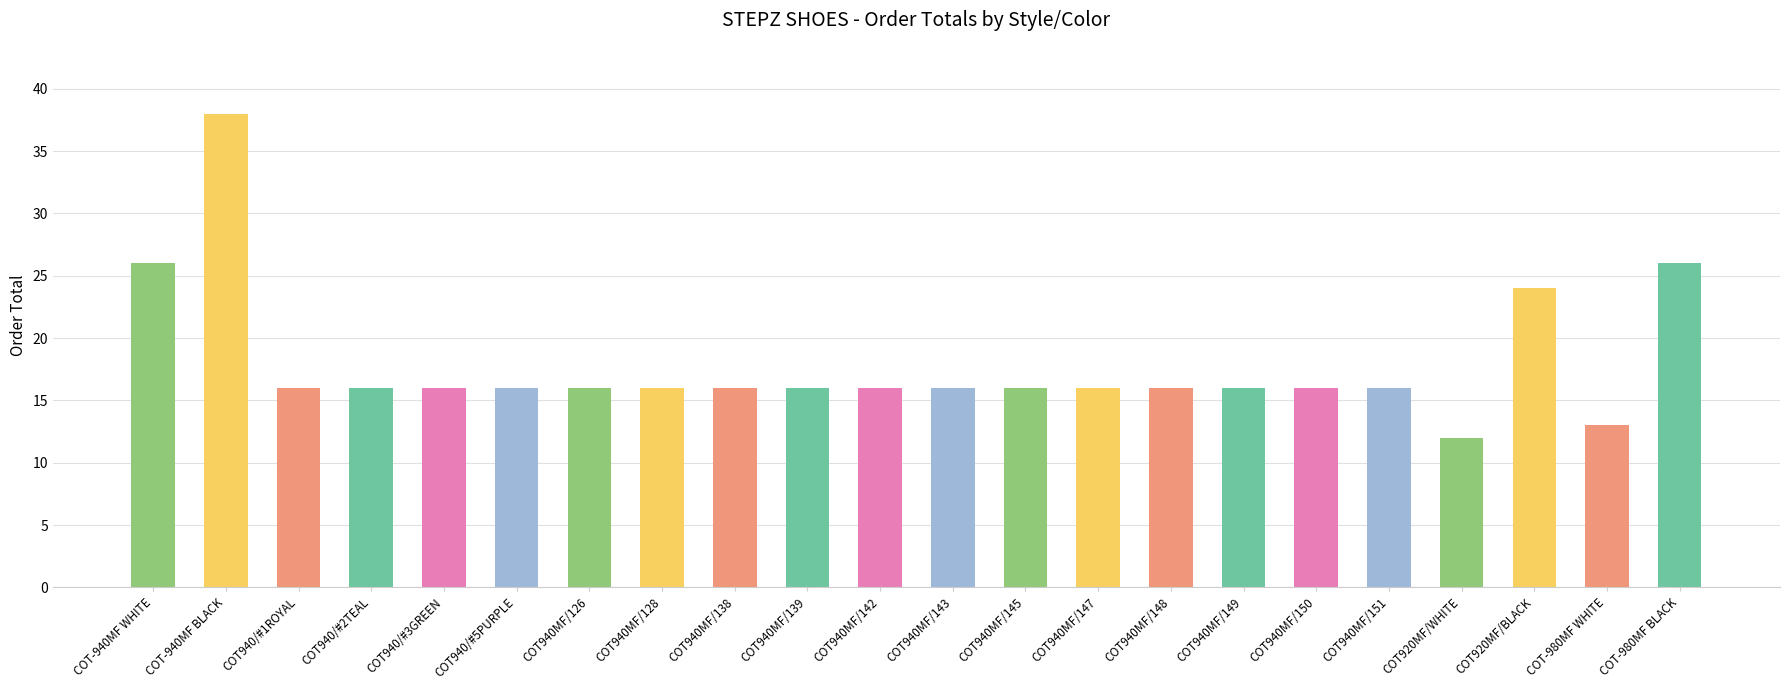

How many categories are shown in the chart?

22